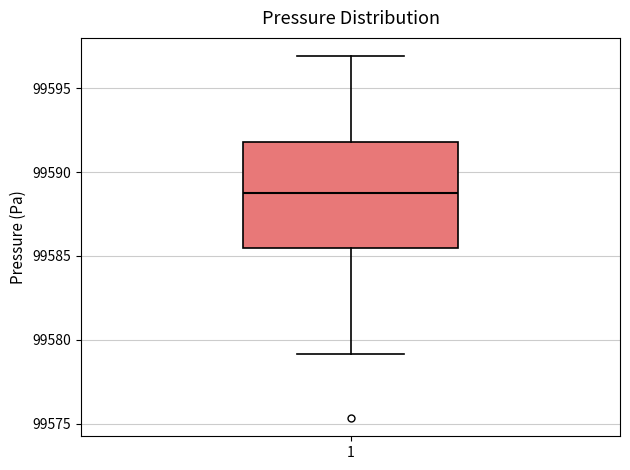

Transcribe this box plot: give where the median line is, the range the box spans, and where the two whiskers end, as read against the y-axis. The values are not printed on the chart, so give them approximately, as read against the axis.

median 99588.5, box 99585.5 to 99592.0, whiskers 99579.0 to 99597.0